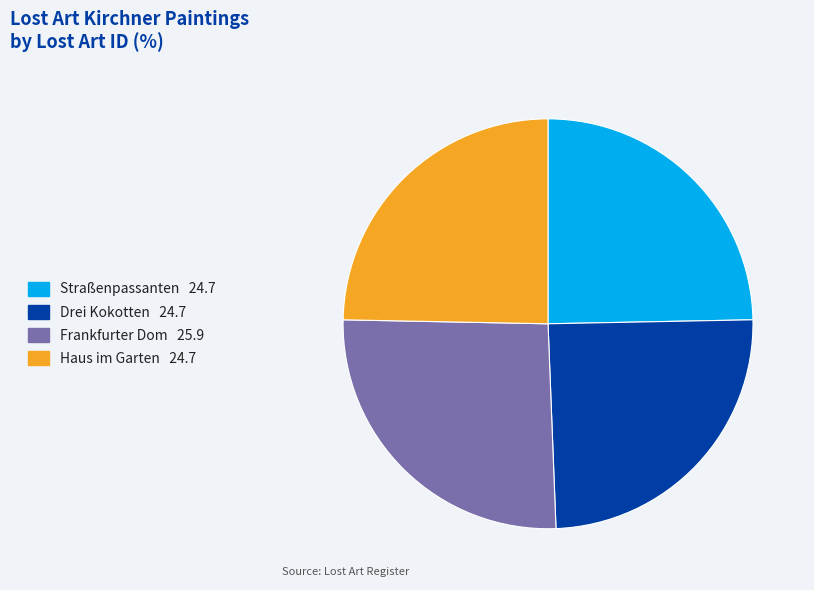

Is it true that Frankfurter Dom is 26% of the pie?

True